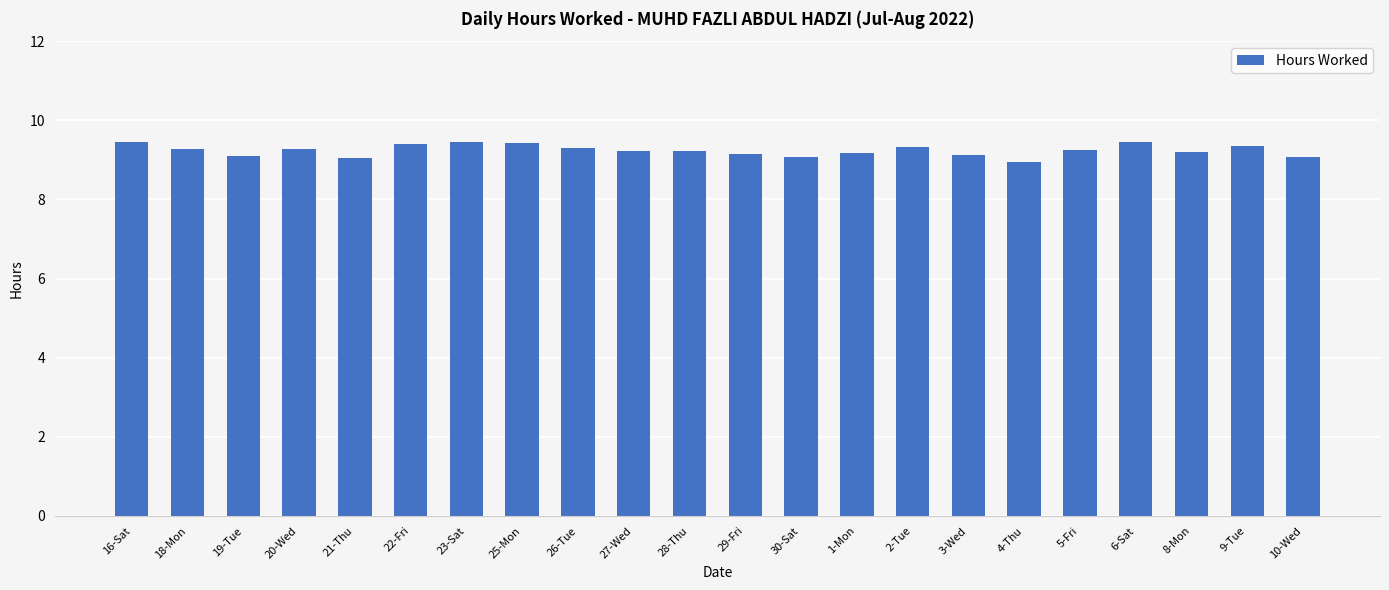

What position from the right is 5-Fri?

5